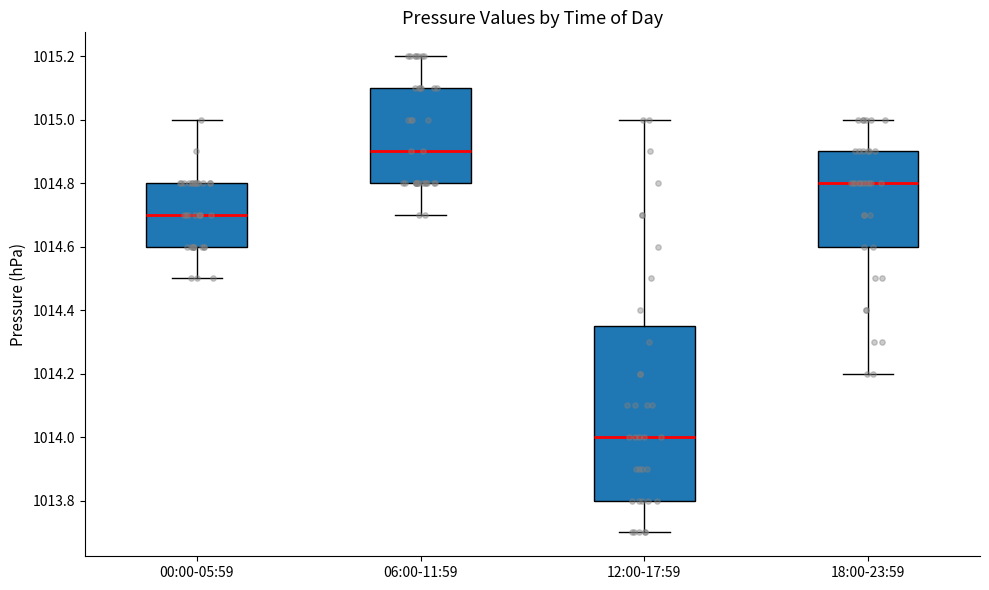

Where is the upper edge of the box for 18:00-23:59 on the y-axis? The values are not printed on the chart, so give them approximately, as read against the axis.

1014.90